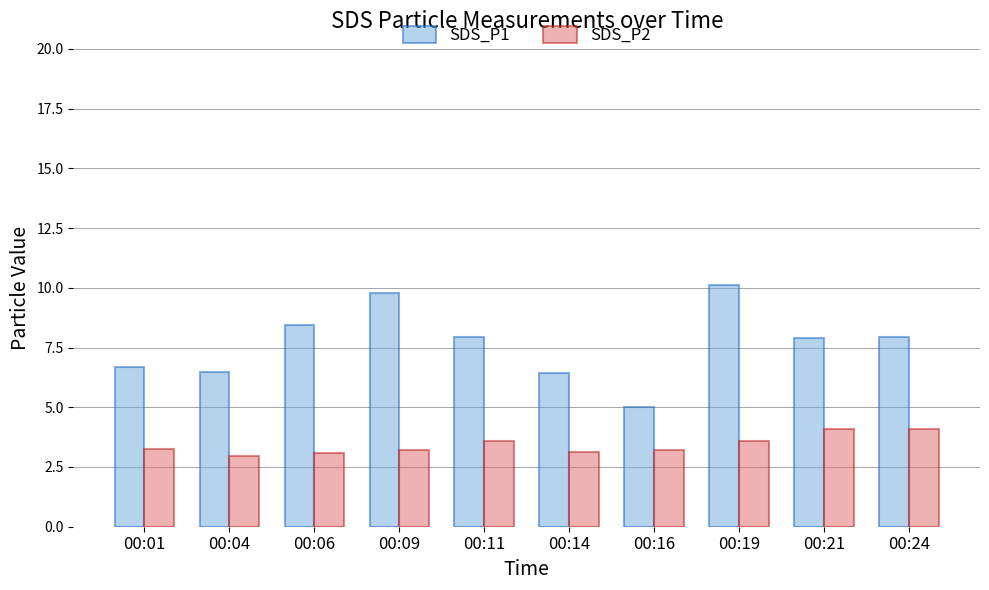

The value of SDS_P1 at 00:21 is 7.9. True or false?

True